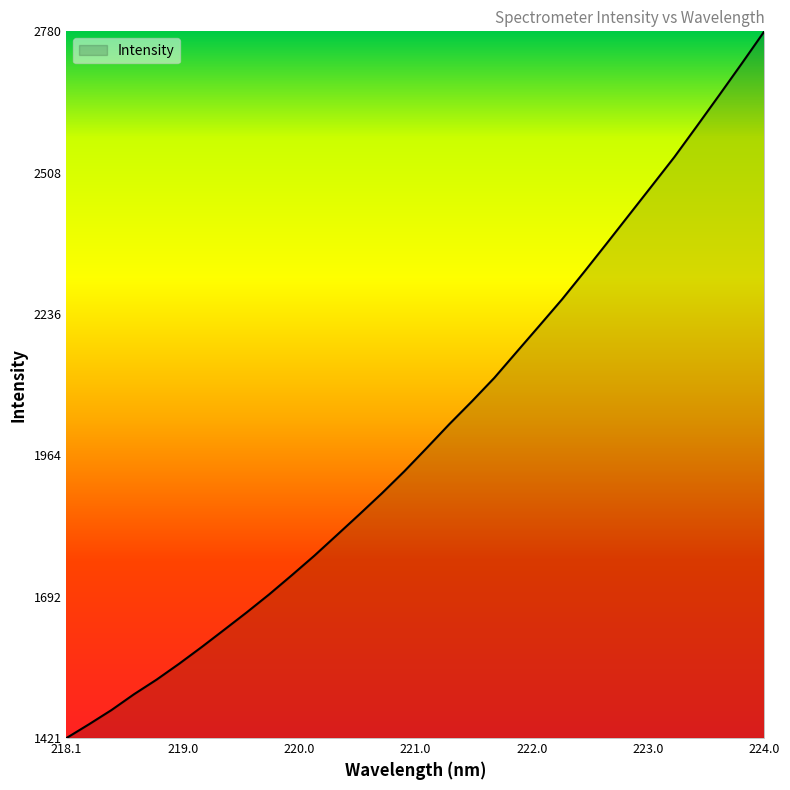

What is the minimum value shown in the chart?

1420.6